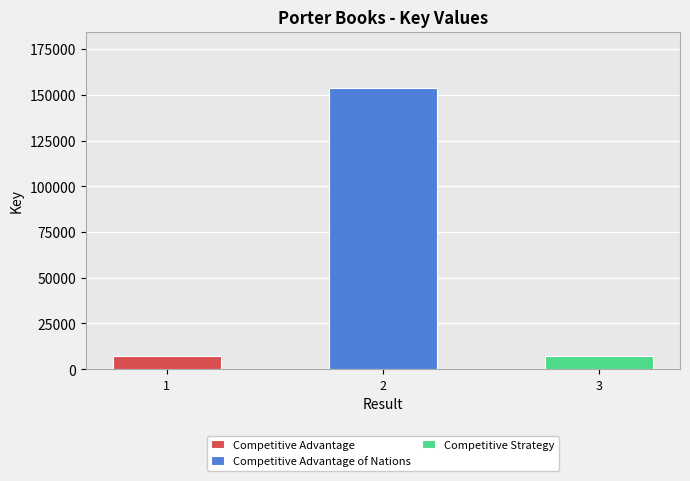

Count the number of categories in the chart.

3